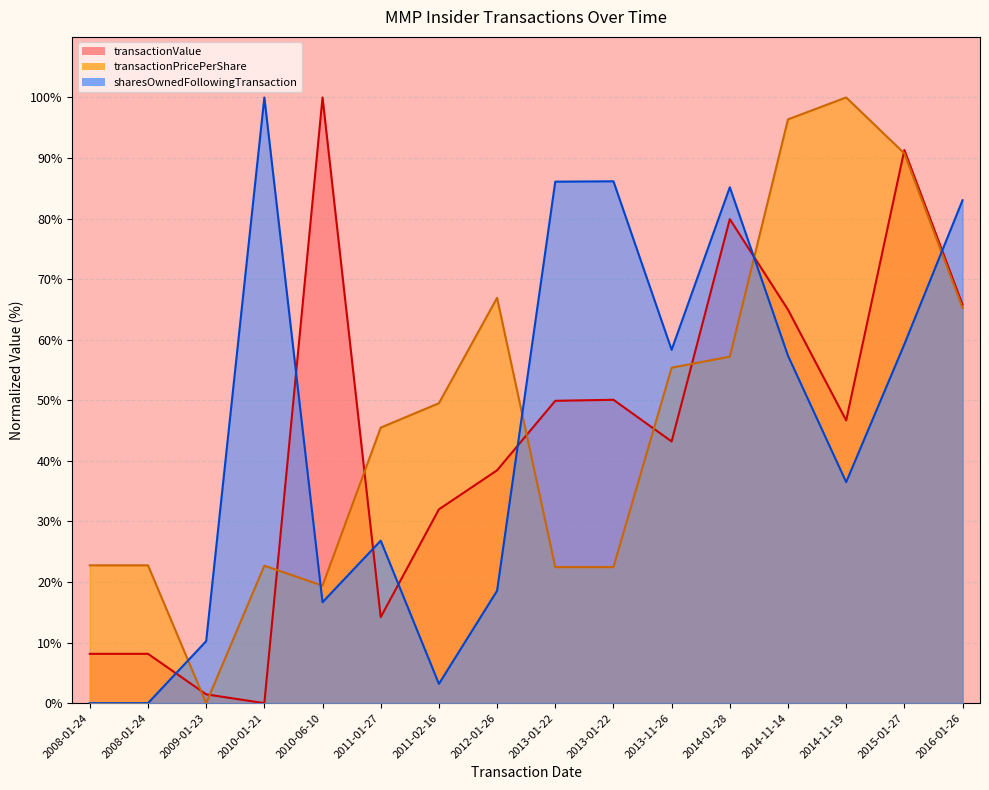

Where does the sharesOwnedFollowingTransaction series first go above 57?

2010-01-21